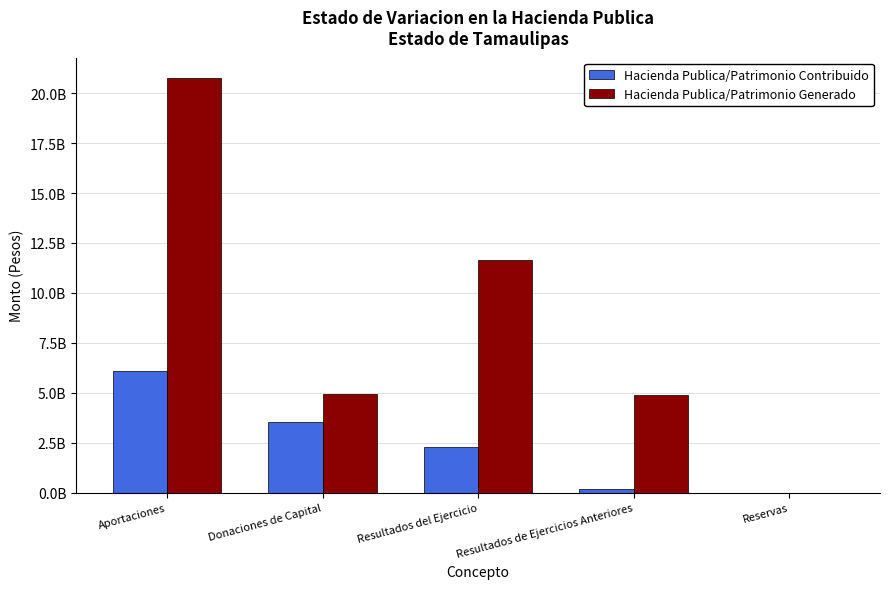

What is the approximate value of Hacienda Publica/Patrimonio Generado at Aportaciones?

20731194781